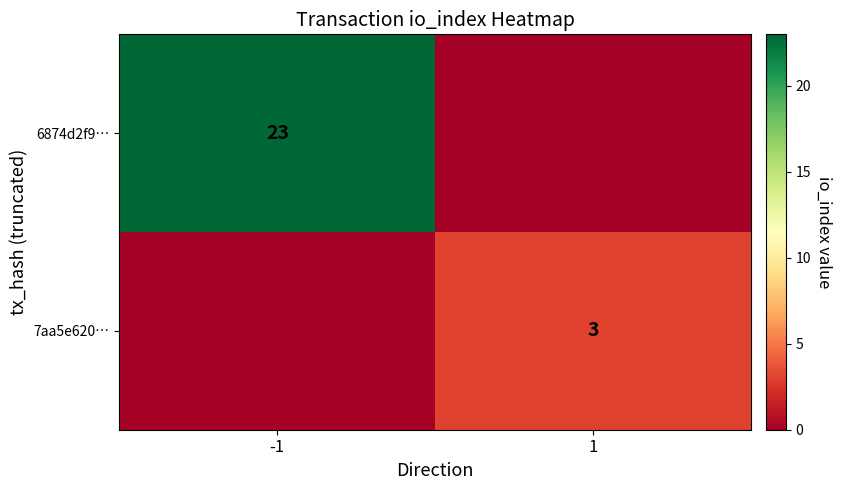

The 7aa5e620… series shows 3 at 1. True or false?

True